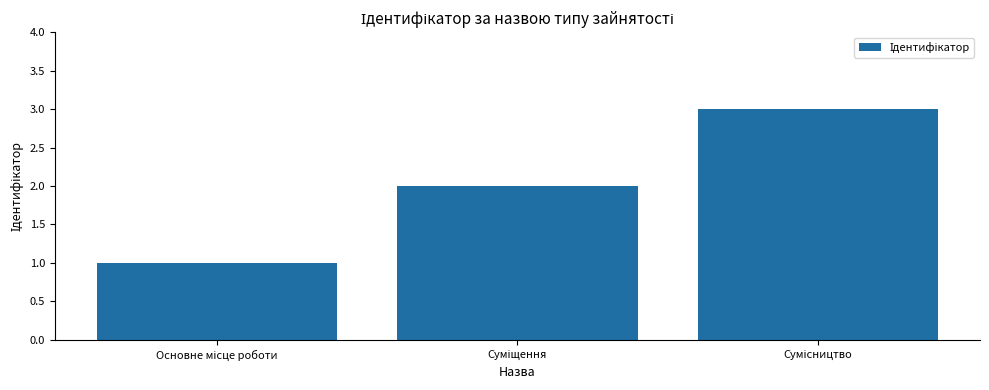

What is the maximum value shown in the chart?

3